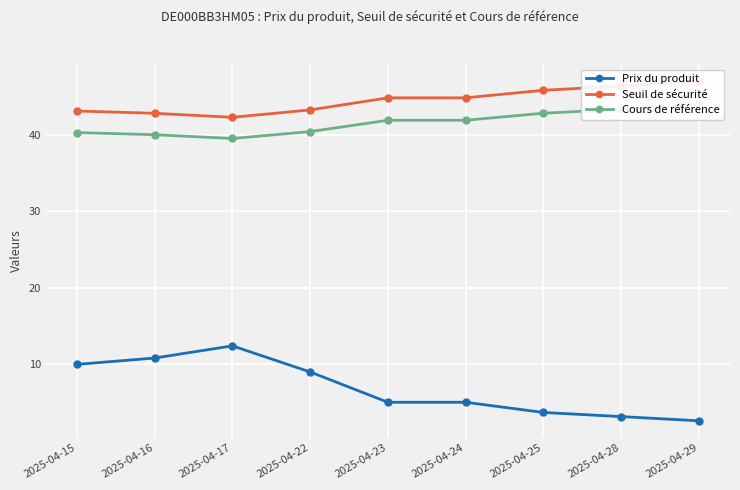

In Prix du produit, how many points are higher than both neighbors (excluding endpoints)?

1